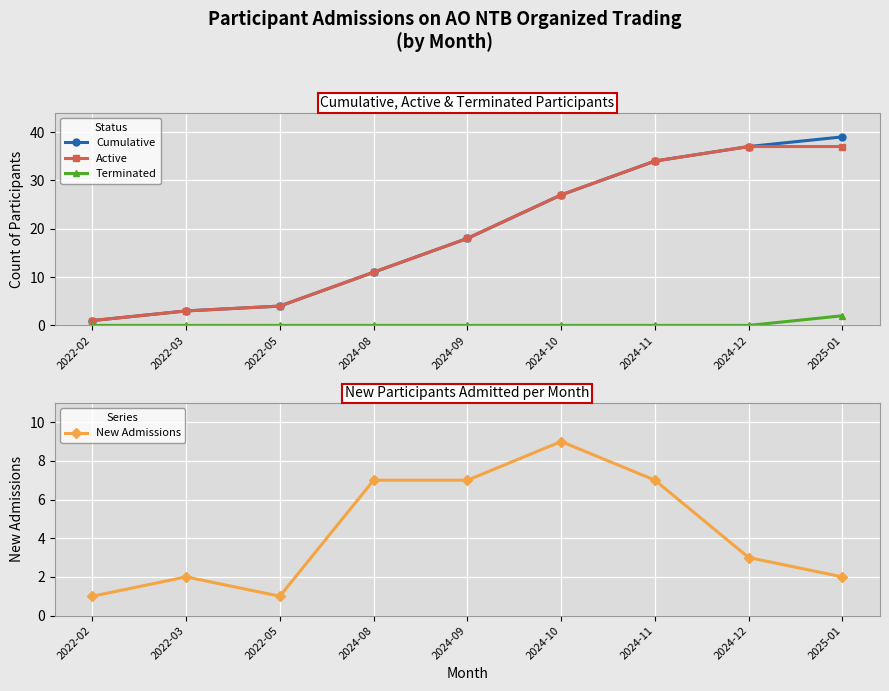

Rank the series at 2025-01 from lowest to highest value.

Terminated, New Admissions, Active, Cumulative